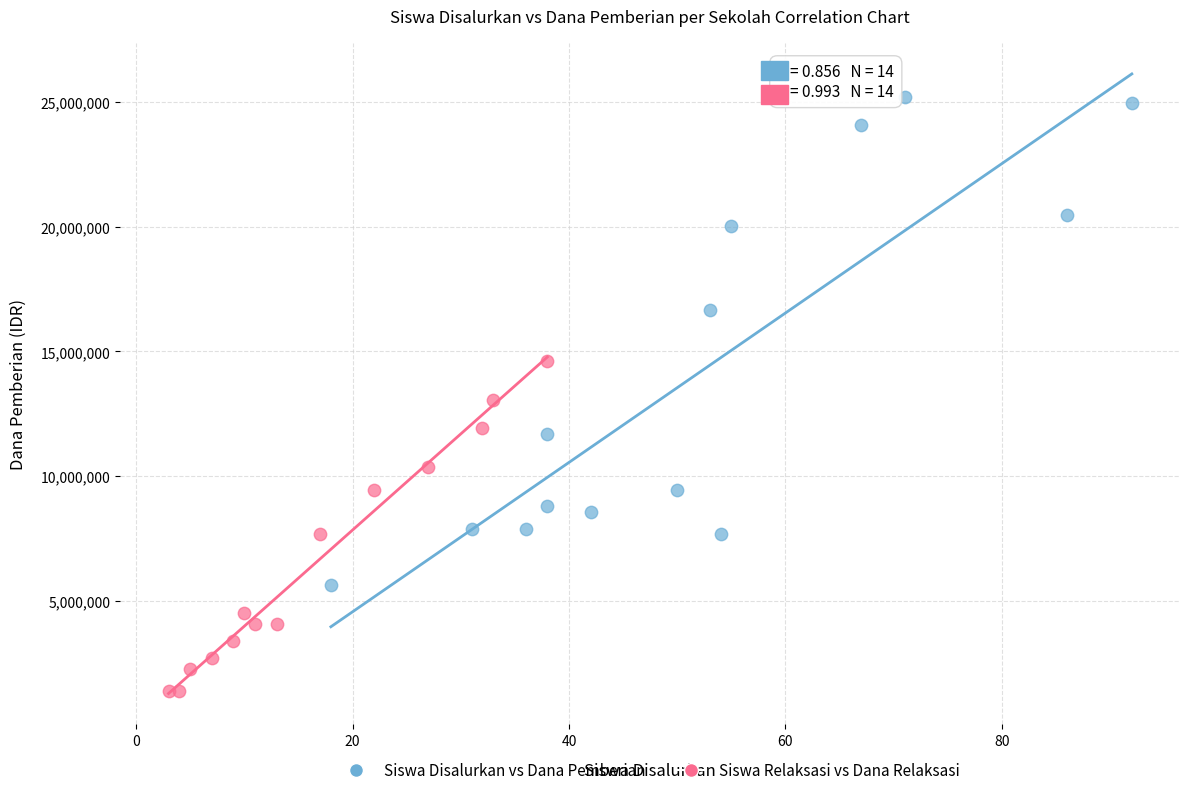

Which series has the widest spread of Y values?

Siswa Disalurkan vs Dana Pemberian